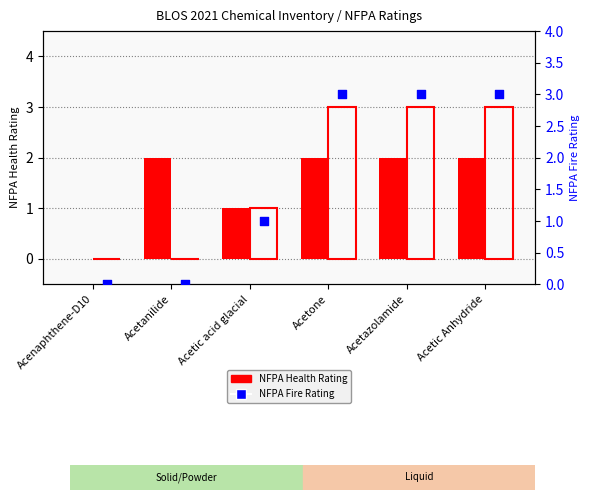

Which series has the largest Y range (max minus min)?

NFPA Fire Rating (bar)